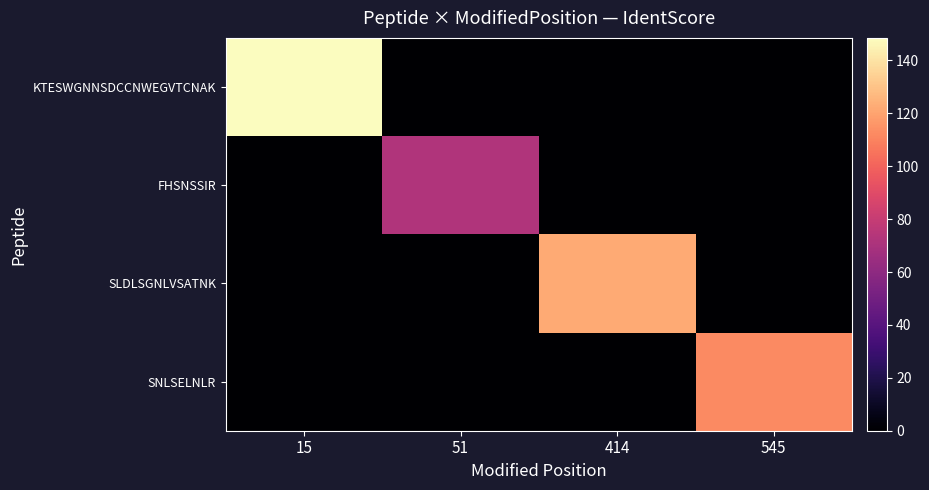

At how many categories does at least one series exceed 90?

3